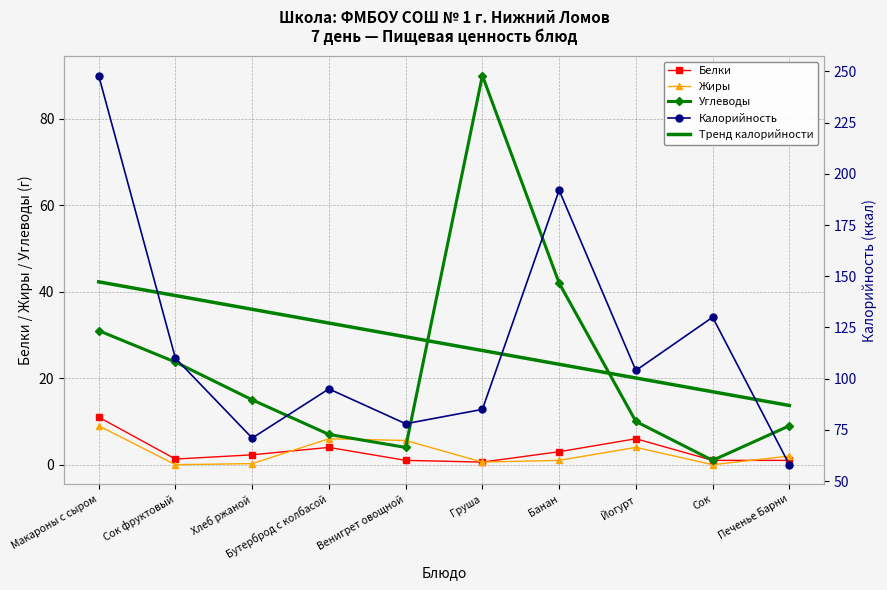

What is the total value across all series at Бутерброд с колбасой?

239.2